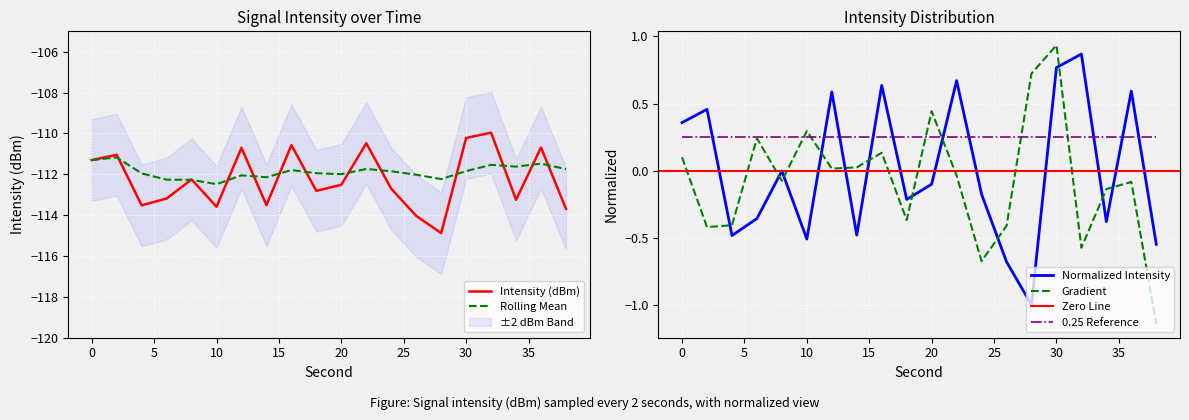

Between which two adjacent categories do intensity(dBm) and rolling_mean first intersect?

2 and 4